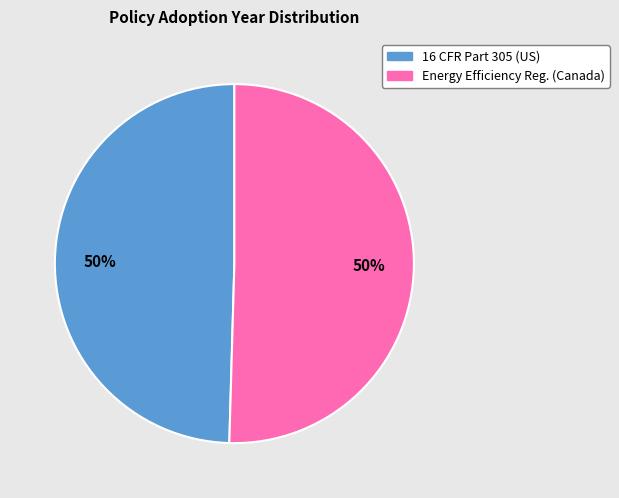

How many slices are in this pie chart?

2